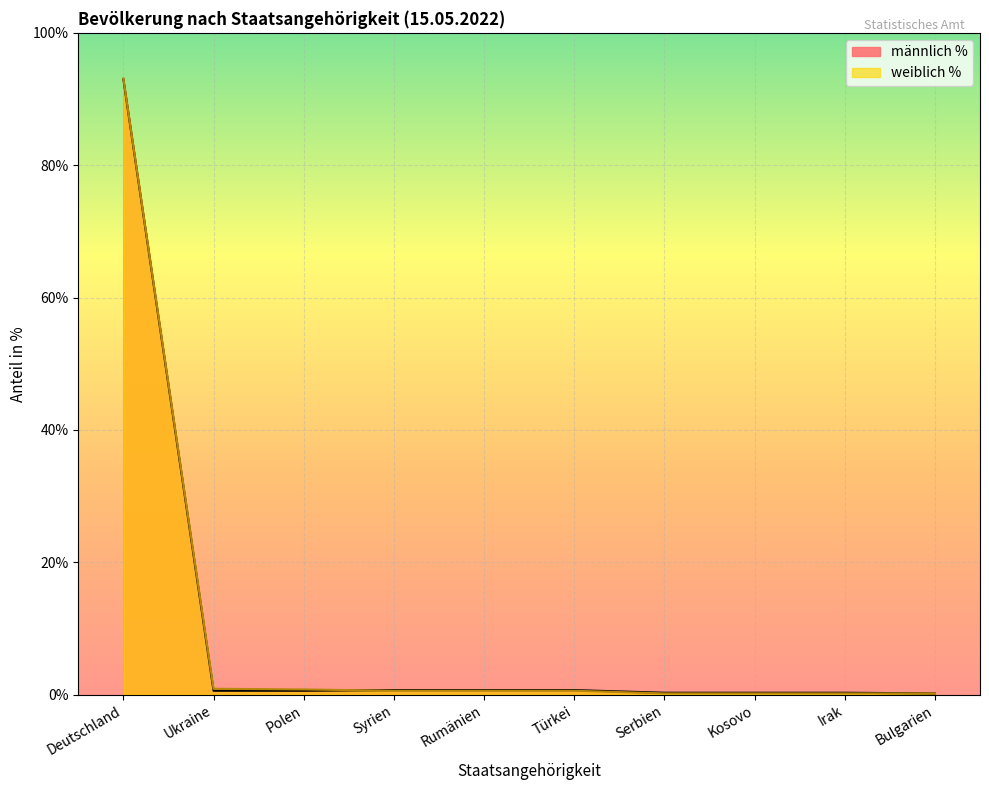

Rank the series by their maximum value, from lowest to highest.

männlich %, weiblich %